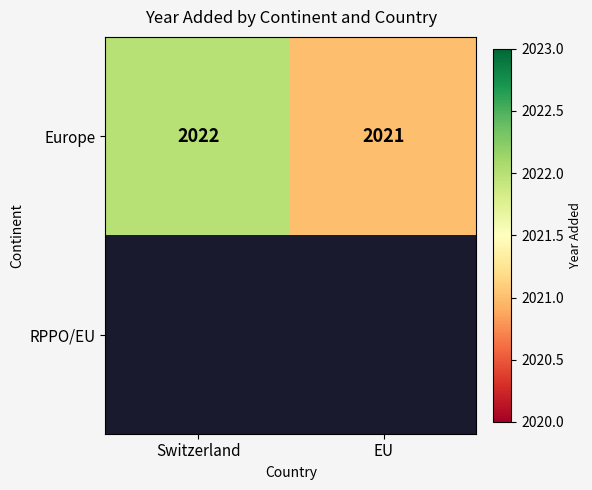

Which category has the lowest value across all series?

EU